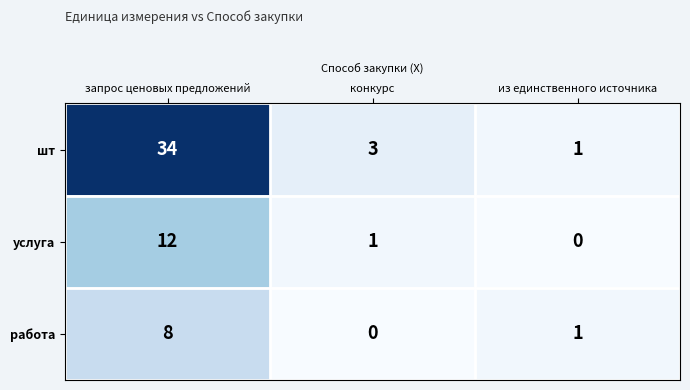

Reading left to right, what are all the values shown in this chart?

шт: 34	3	1
услуга: 12	1	0
работа: 8	0	1